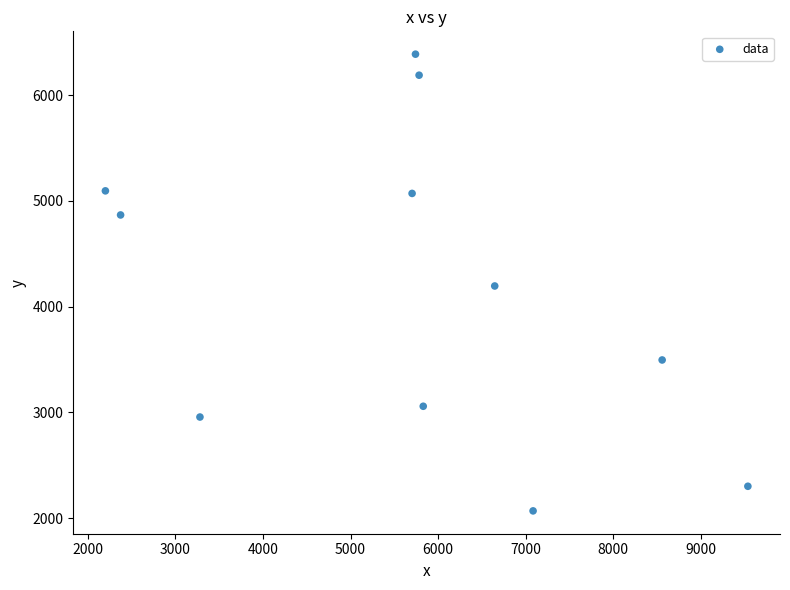

What is the average Y value?

4153.5